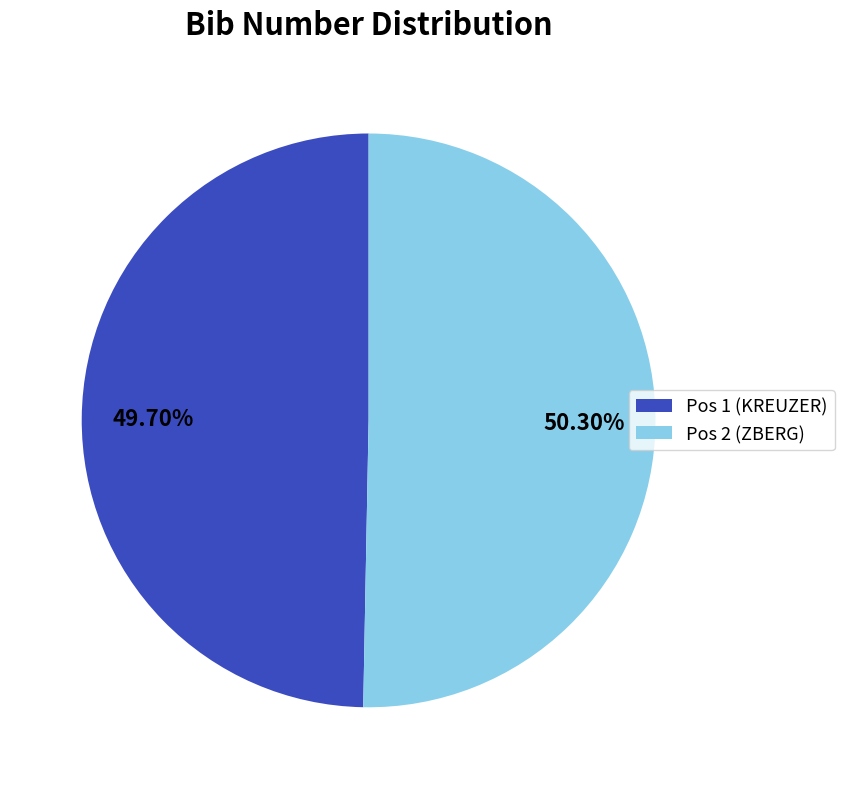

To the nearest percent, what is the combined percentage of Pos 1 (KREUZER) and Pos 2 (ZBERG)?

100%